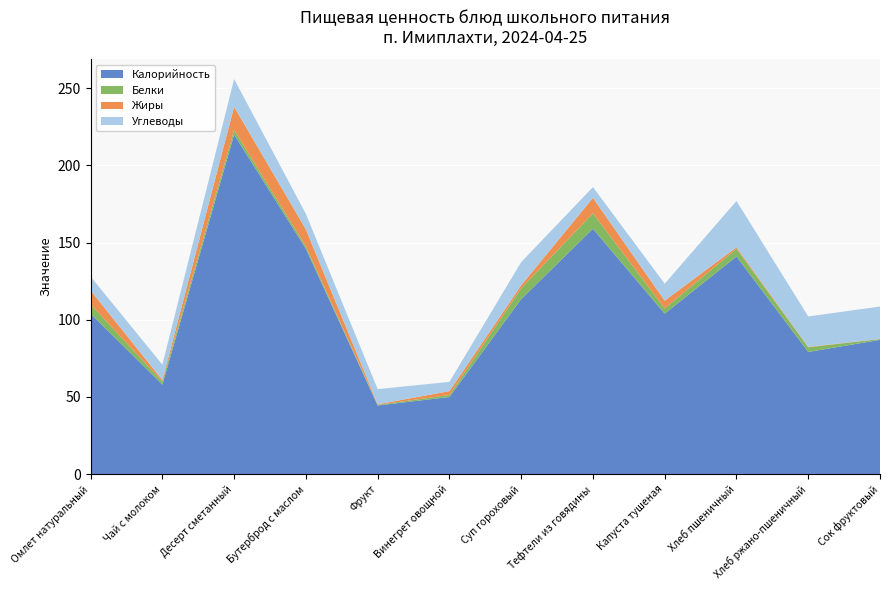

Reading left to right, transcribe all the data shown in this chart.

Калорийность: Омлет натуральный=104.0	Чай с молоком=58.0	Десерт сметанный=220.0	Бутерброд с маслом=146.0	Фрукт=44.5	Винегрет овощной=50.0	Суп гороховый=113.4	Тефтели из говядины=159.0	Капуста тушеная=104.0	Хлеб пшеничный=141.0	Хлеб ржано-пшеничный=79.2	Сок фруктовый=87.0
Белки: Омлет натуральный=6.0	Чай с молоком=2.0	Десерт сметанный=3.0	Бутерброд с маслом=1.6	Фрукт=0.4	Винегрет овощной=1.3	Суп гороховый=7.0	Тефтели из говядины=10.0	Капуста тушеная=3.4	Хлеб пшеничный=5.0	Хлеб ржано-пшеничный=3.0	Сок фруктовый=0.5
Жиры: Омлет натуральный=9.0	Чай с молоком=1.0	Десерт сметанный=15.0	Бутерброд с маслом=11.0	Фрукт=0.4	Винегрет овощной=2.5	Суп гороховый=2.0	Тефтели из говядины=10.0	Капуста тушеная=5.0	Хлеб пшеничный=1.0	Хлеб ржано-пшеничный=0.3	Сок фруктовый=0.1
Углеводы: Омлет натуральный=9.0	Чай с молоком=10.0	Десерт сметанный=18.0	Бутерброд с маслом=10.0	Фрукт=9.8	Винегрет овощной=6.0	Суп гороховый=15.0	Тефтели из говядины=7.0	Капуста тушеная=11.0	Хлеб пшеничный=30.0	Хлеб ржано-пшеничный=19.7	Сок фруктовый=21.0